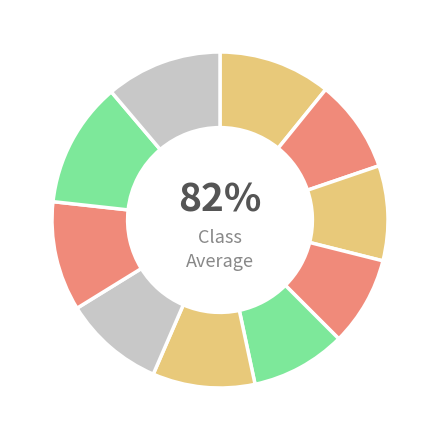

Count the number of slices in the pie.

10